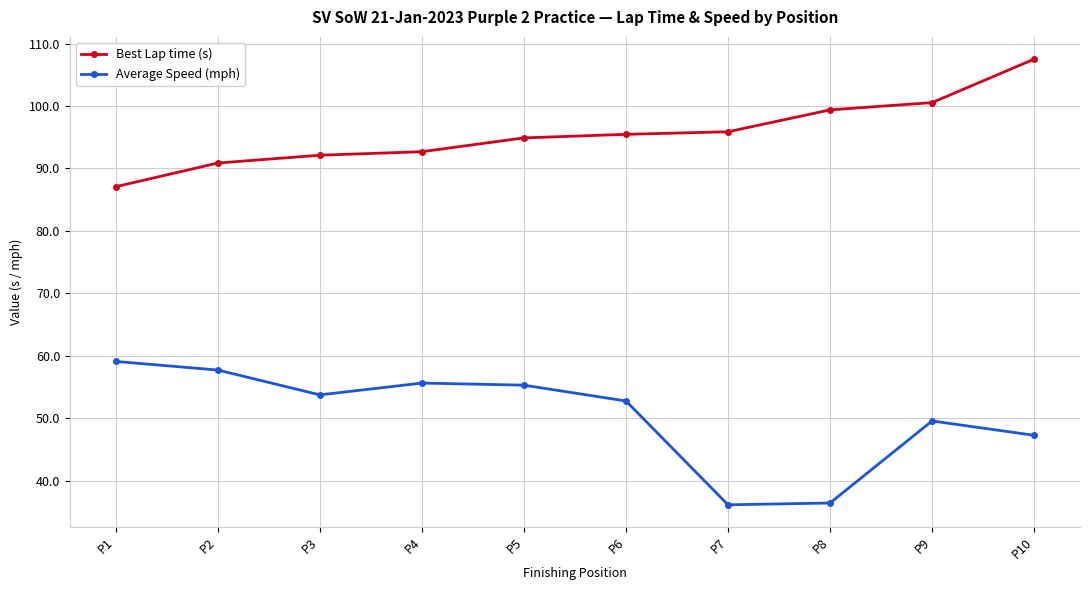

What is the value of the Average Speed (mph) point at the 6th from the left?

52.8